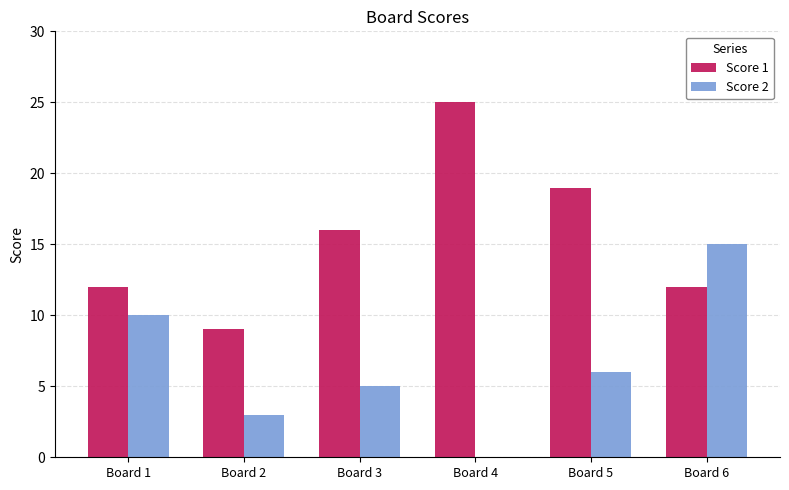

At which category is the sum across all series the highest?

Board 6